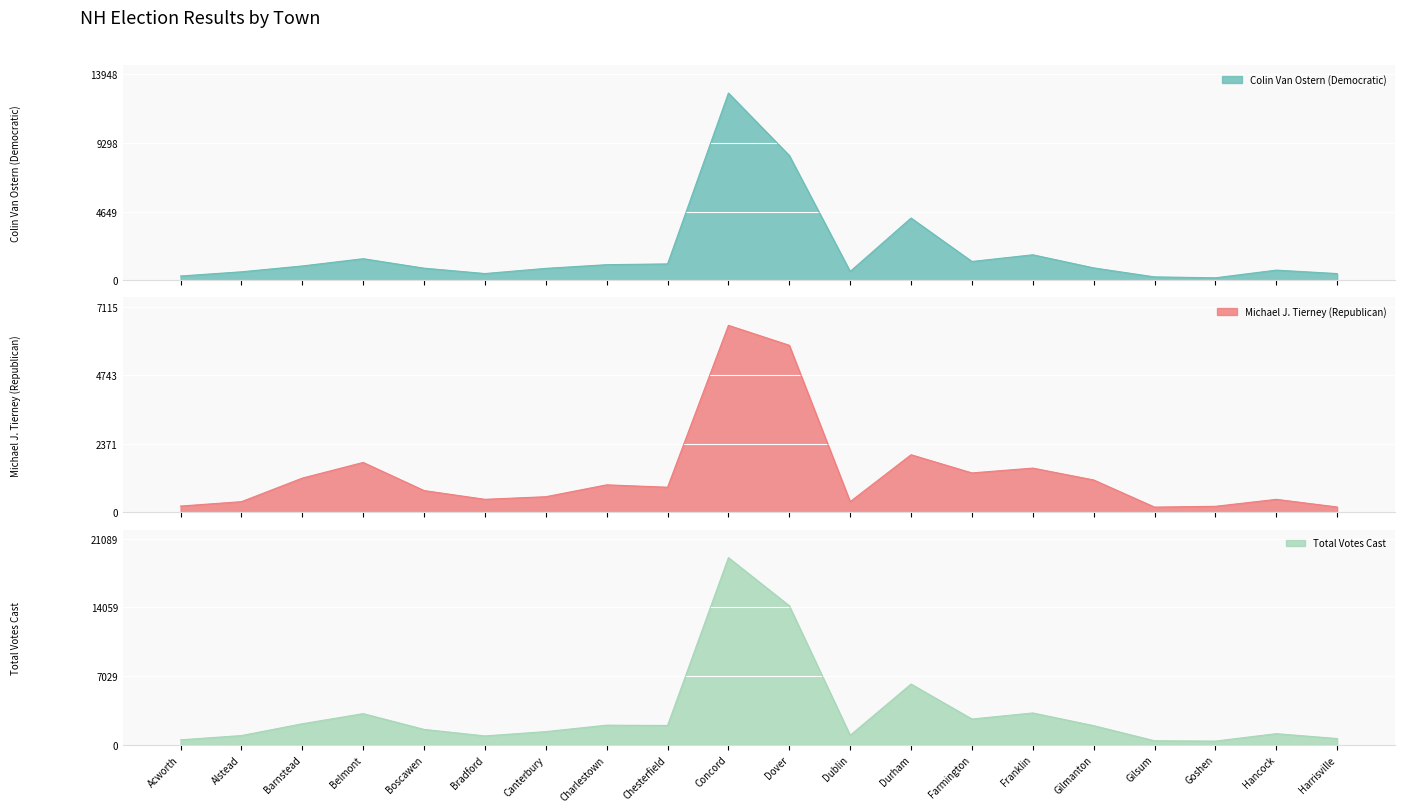

What is the label of the 17th point from the left?

Gilsum